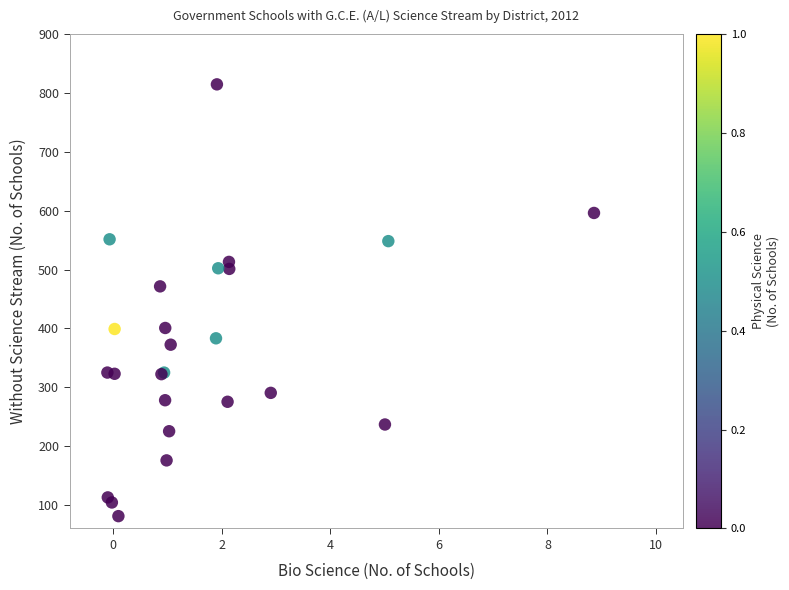

What Y value in the scatter plot is closest to 447?

471.4